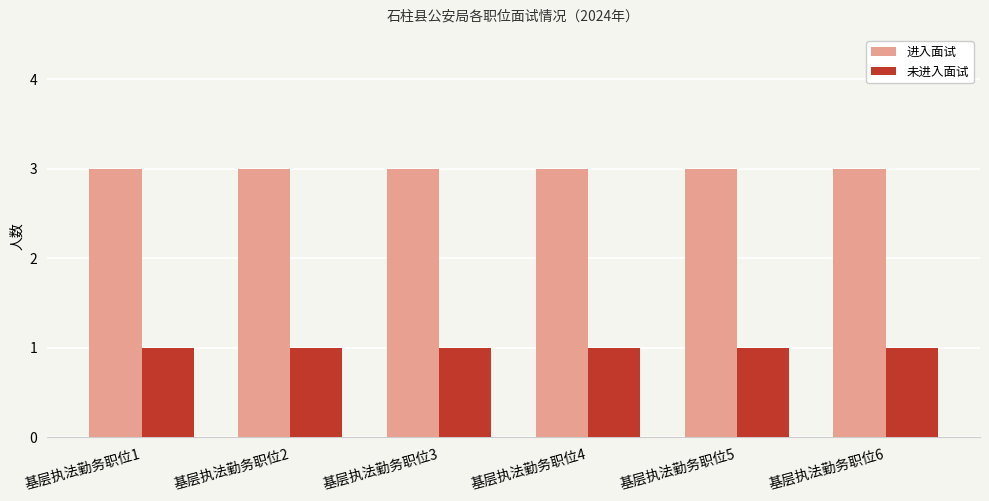

What is the sum of the 进入面试 values at 基层执法勤务职位2 and 基层执法勤务职位4?

6